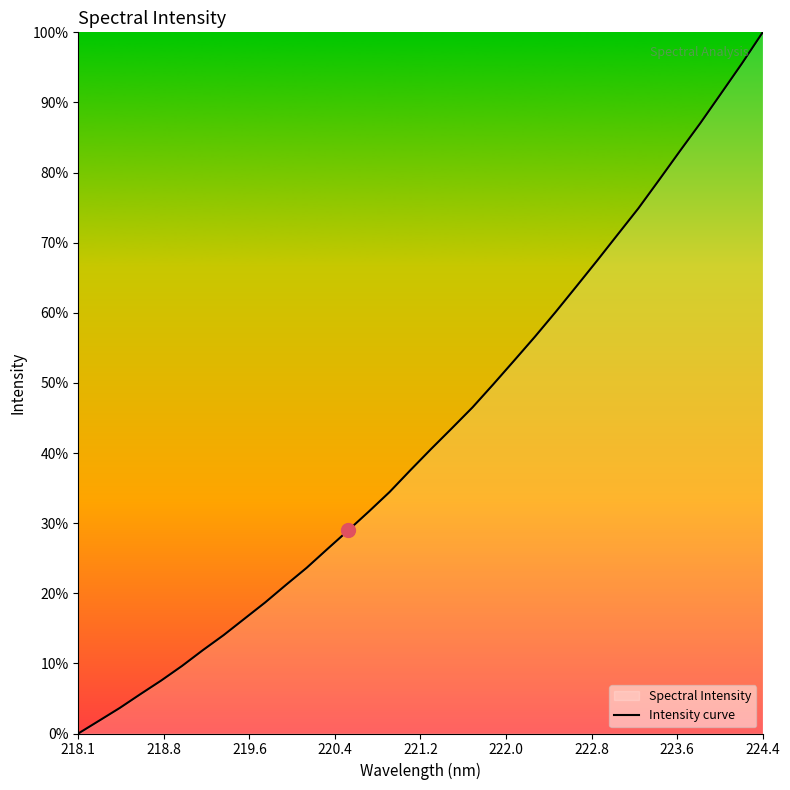

True or false: the data shows 8614.6 at 29.

False